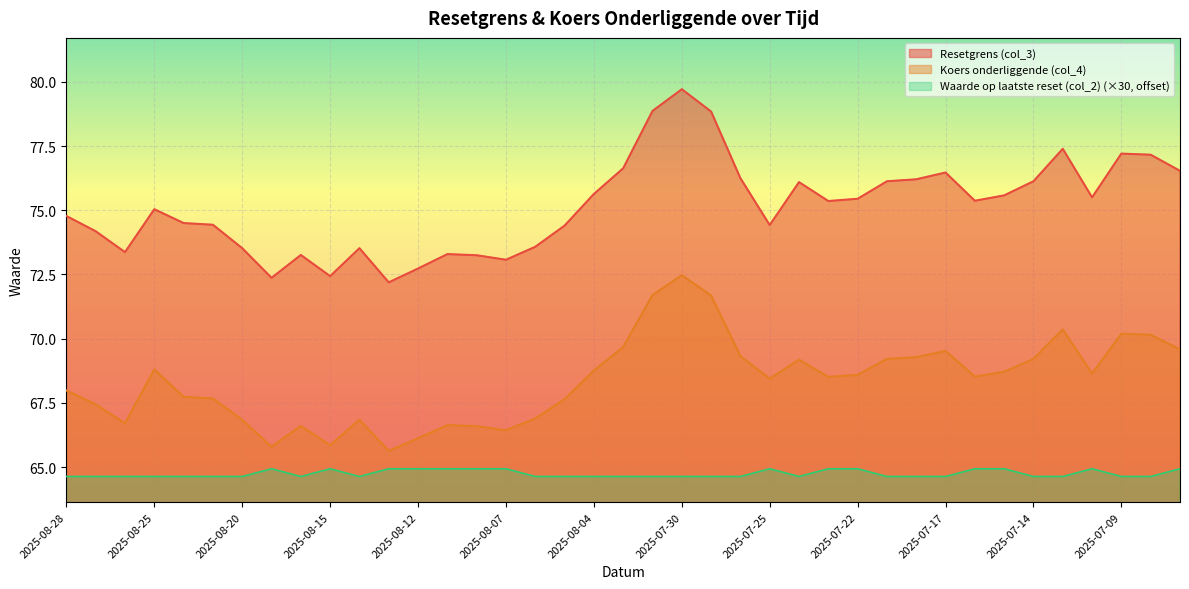

True or false: Resetgrens (col_3) and Koers onderliggende (col_4) cross at least once.

False